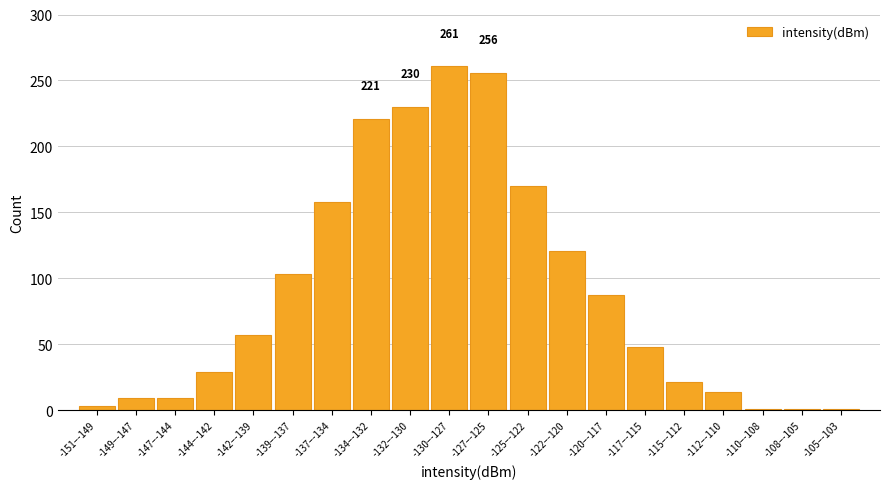

Reading left to right, what are all the values shown in this chart?

-151–-149=3	-149–-147=9	-147–-144=9	-144–-142=29	-142–-139=57	-139–-137=103	-137–-134=158	-134–-132=221	-132–-130=230	-130–-127=261	-127–-125=256	-125–-122=170	-122–-120=121	-120–-117=87	-117–-115=48	-115–-112=21	-112–-110=14	-110–-108=1	-108–-105=1	-105–-103=1